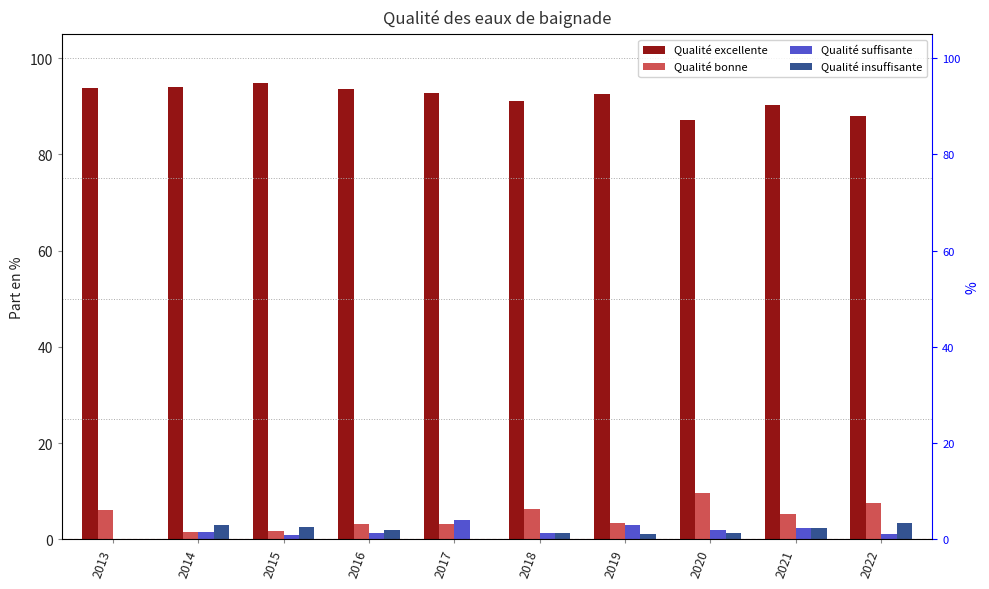

What is the difference between the highest and lowest values at 2013?

93.8